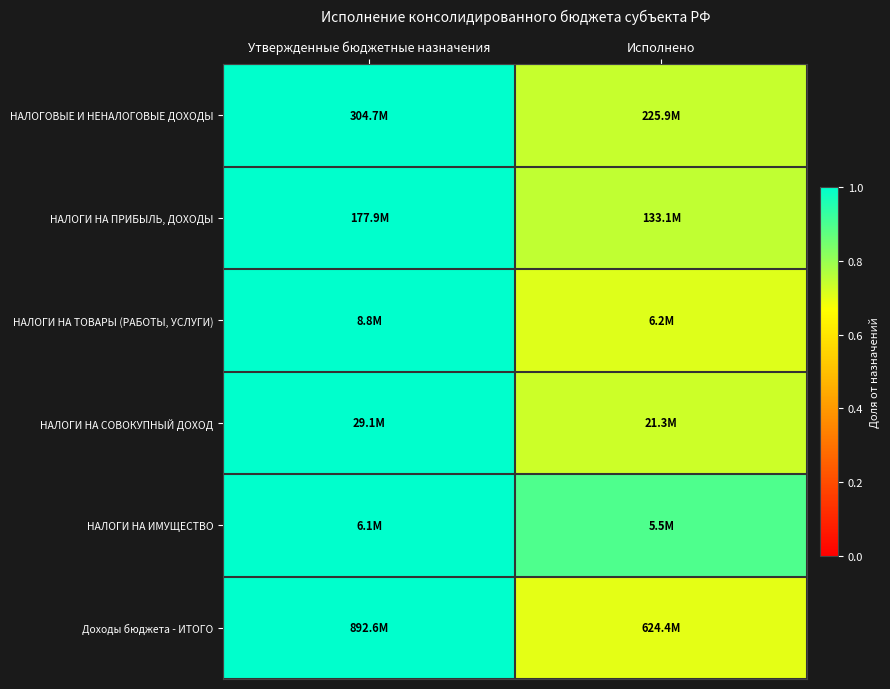

Reading right to left, what are all the values shown in this chart?

НАЛОГОВЫЕ И НЕНАЛОГОВЫЕ ДОХОДЫ: Исполнено=0.7	Утвержденные бюджетные назначения=1.0
НАЛОГИ НА ПРИБЫЛЬ, ДОХОДЫ: Исполнено=0.7	Утвержденные бюджетные назначения=1.0
НАЛОГИ НА ТОВАРЫ (РАБОТЫ, УСЛУГИ): Исполнено=0.7	Утвержденные бюджетные назначения=1.0
НАЛОГИ НА СОВОКУПНЫЙ ДОХОД: Исполнено=0.7	Утвержденные бюджетные назначения=1.0
НАЛОГИ НА ИМУЩЕСТВО: Исполнено=0.9	Утвержденные бюджетные назначения=1.0
Доходы бюджета - ИТОГО: Исполнено=0.7	Утвержденные бюджетные назначения=1.0